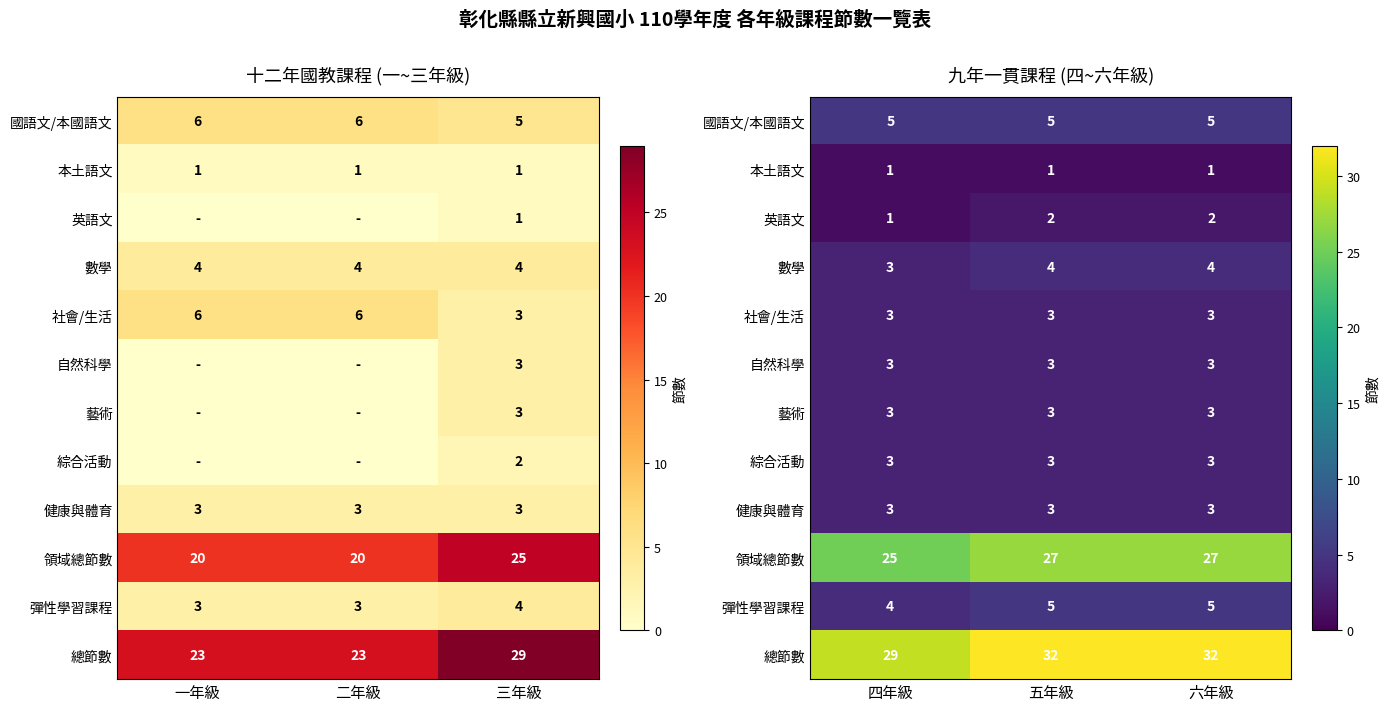

Between 二年級 and 一年級, which is larger?

二年級